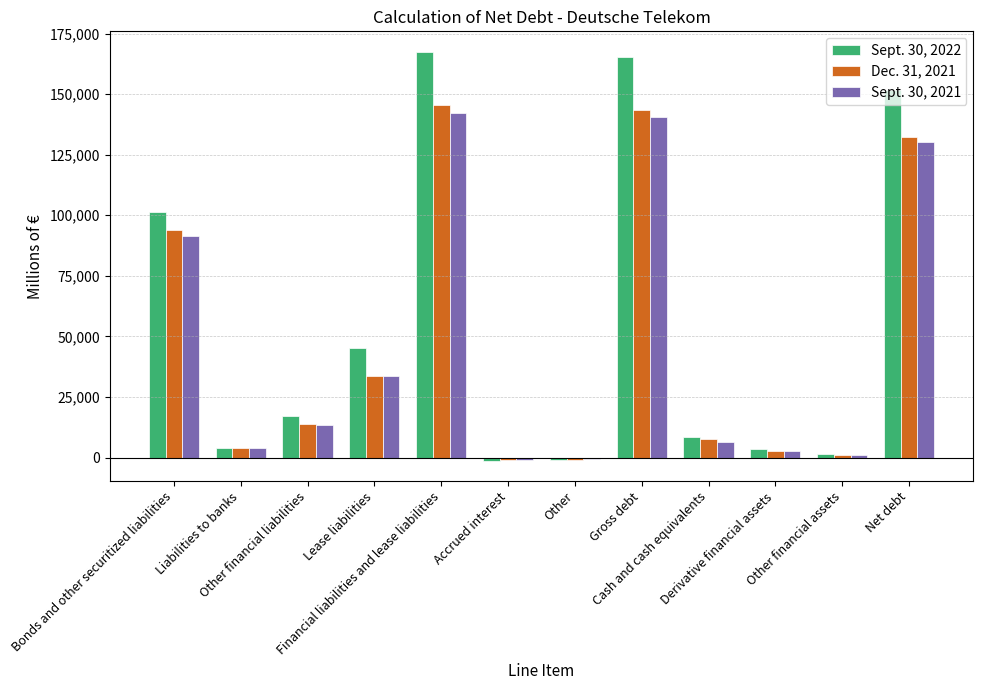

What is the maximum value shown in the chart?

167497